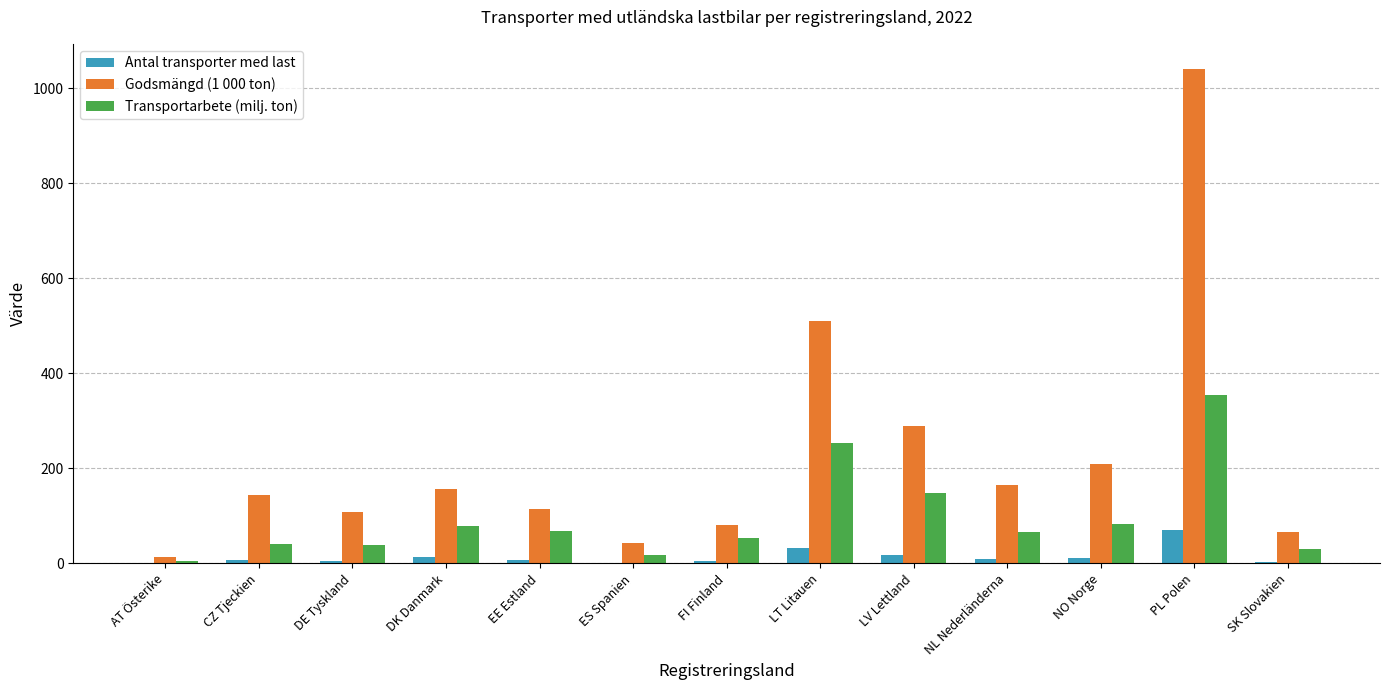

The value of Godsmängd (1 000 ton) at LV Lettland is 139. True or false?

False